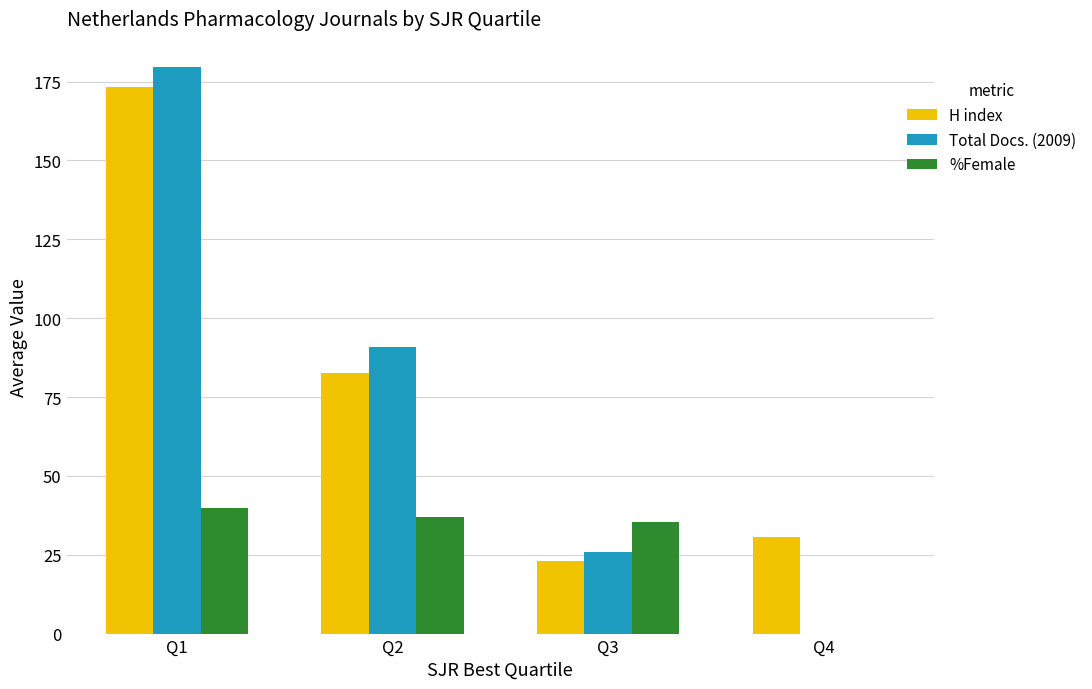

Reading left to right, transcribe all the data shown in this chart.

H index: Q1=173.4	Q2=82.6	Q3=22.9	Q4=30.5
Total Docs. (2009): Q1=179.6	Q2=91.0	Q3=26.0	Q4=0.0
%Female: Q1=39.8	Q2=36.9	Q3=35.3	Q4=0.0